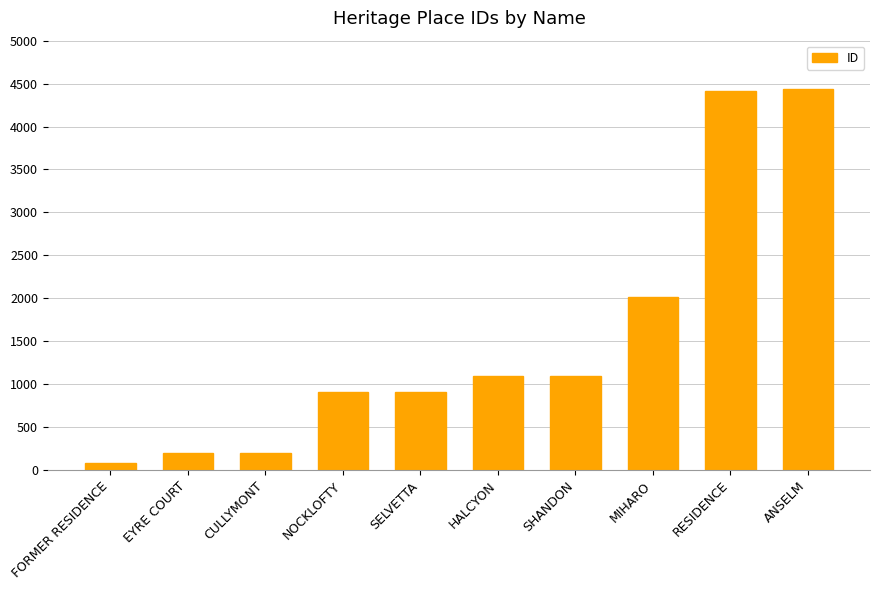

The chart shows a value of 530 at NOCKLOFTY. True or false?

False